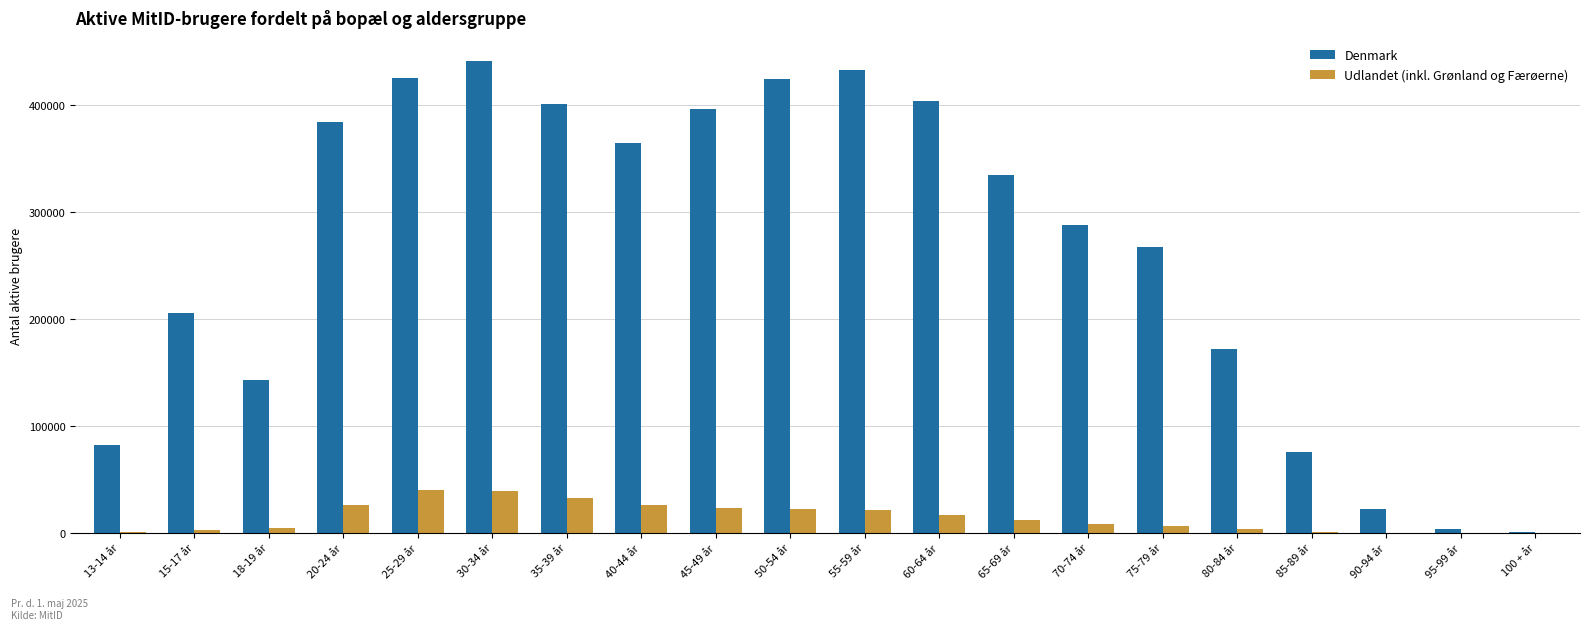

How many distinct data groups are displayed?

2